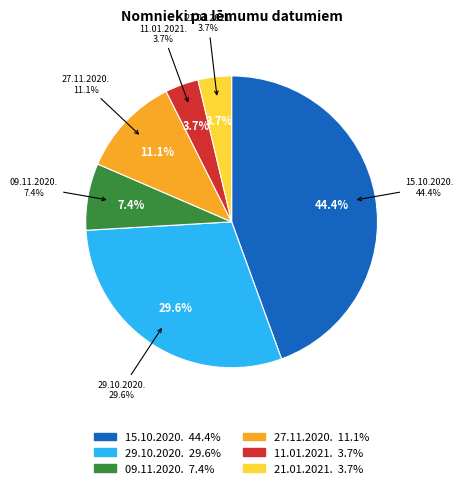

Is there any slice that represents more than half of the pie?

No